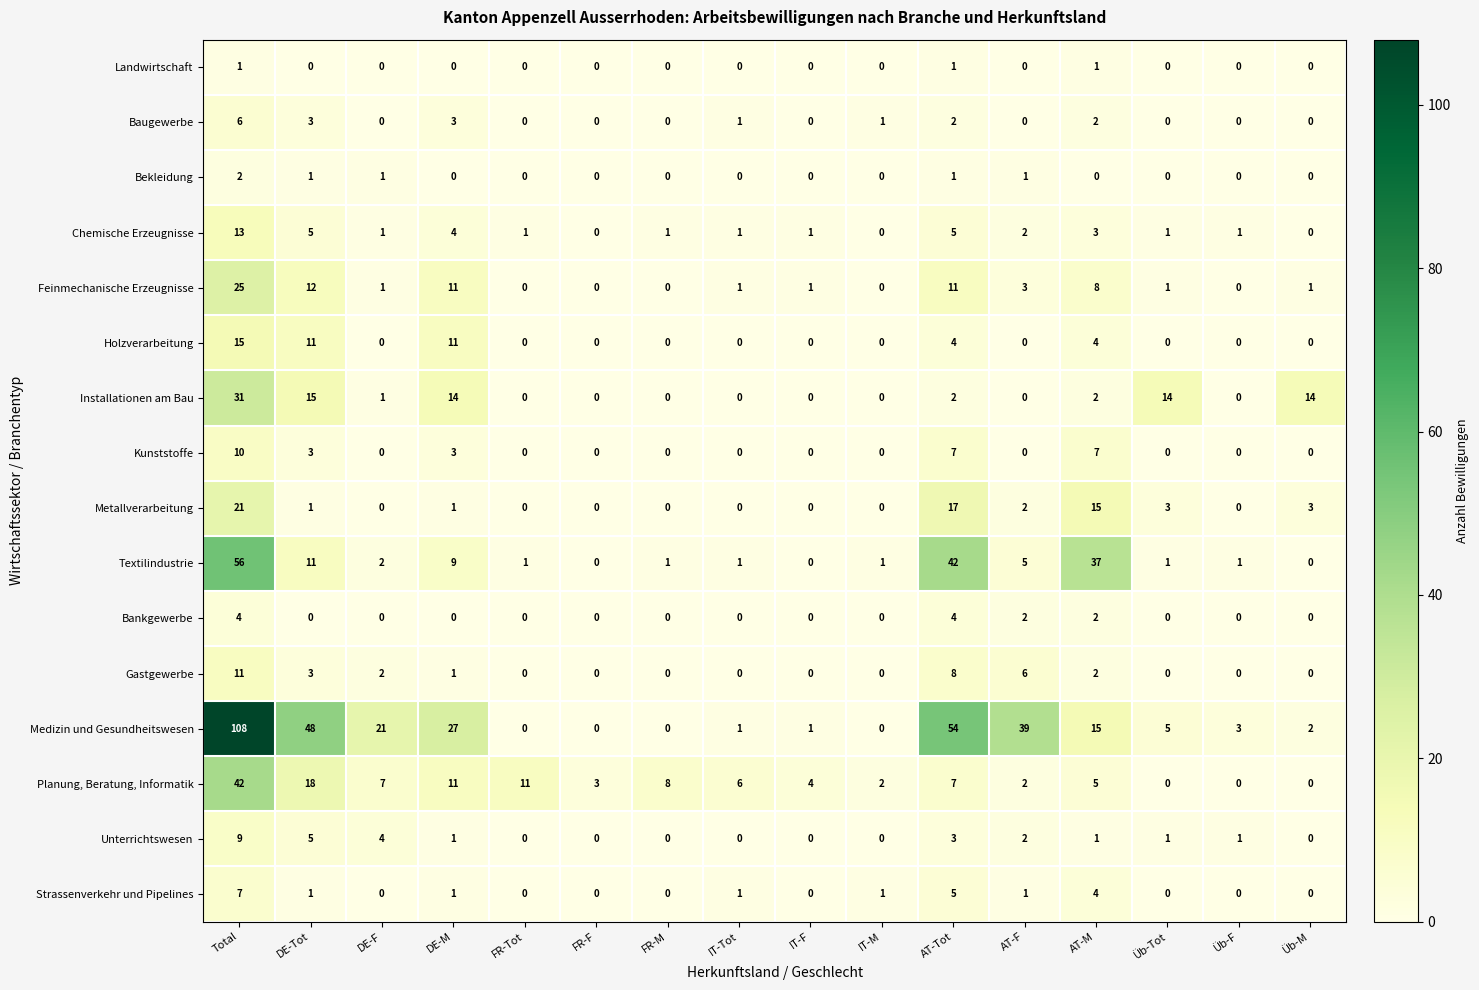

The Installationen am Bau series shows 1 at DE-F. True or false?

True